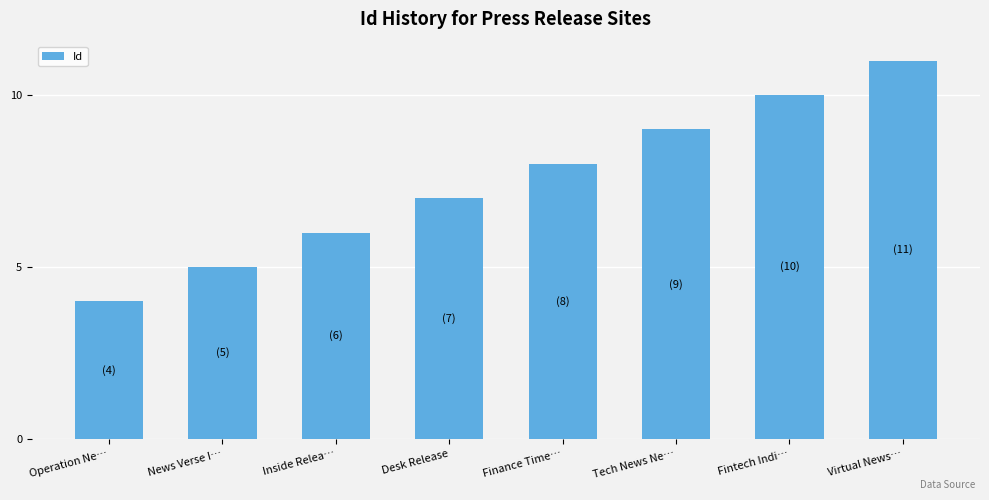

Does the chart contain any negative values?

No